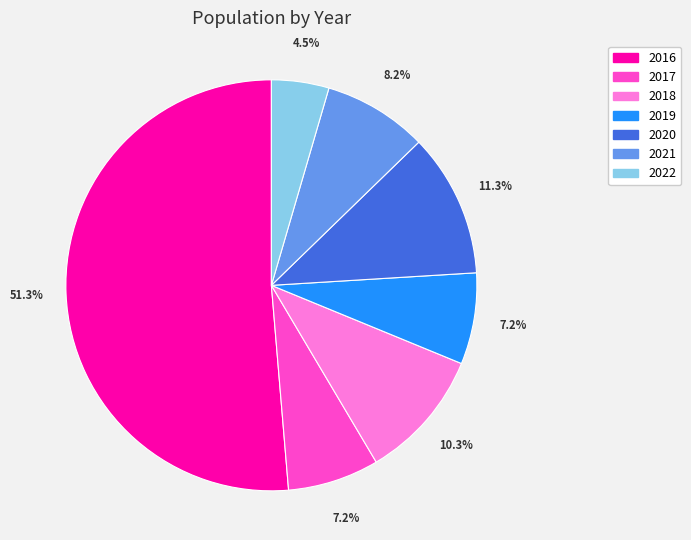

What is the majority slice?

2016